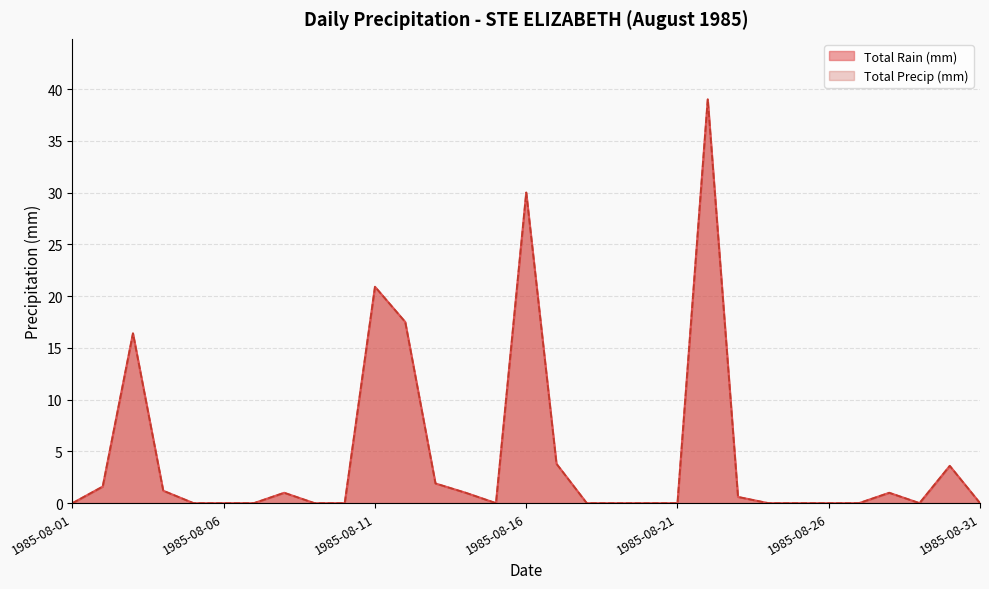

The Total Rain (mm) series shows -25.2 at 1985-08-21. True or false?

False